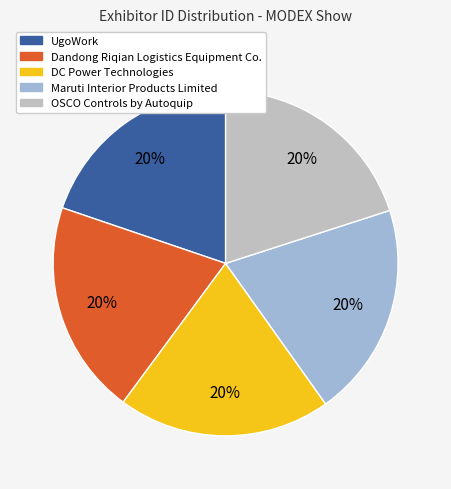

To the nearest percent, what portion does OSCO Controls by Autoquip represent?

20%